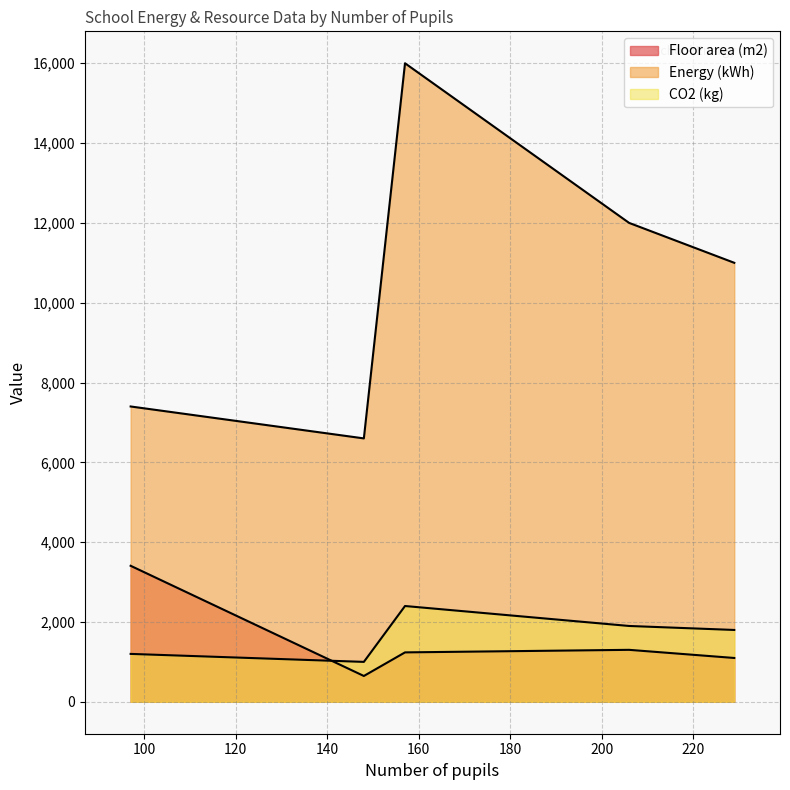

At which label is Floor area (m2) closest to 2027?

206